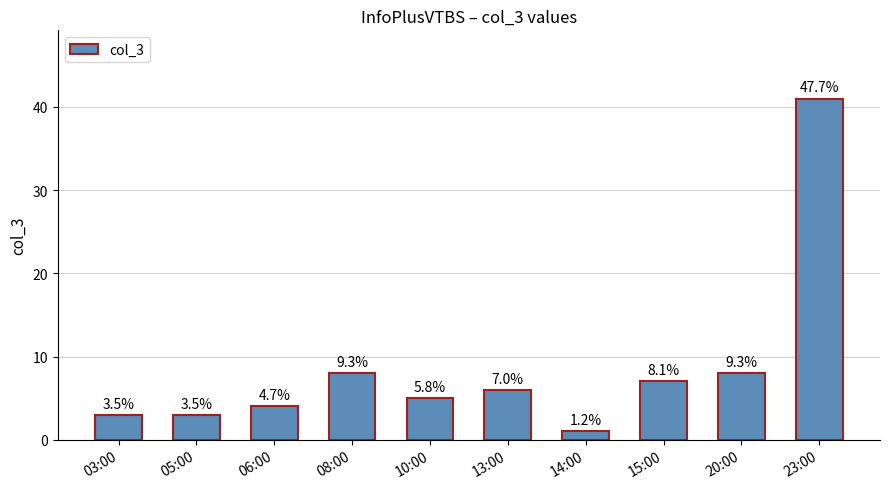

Does the chart contain stacked bars?

No